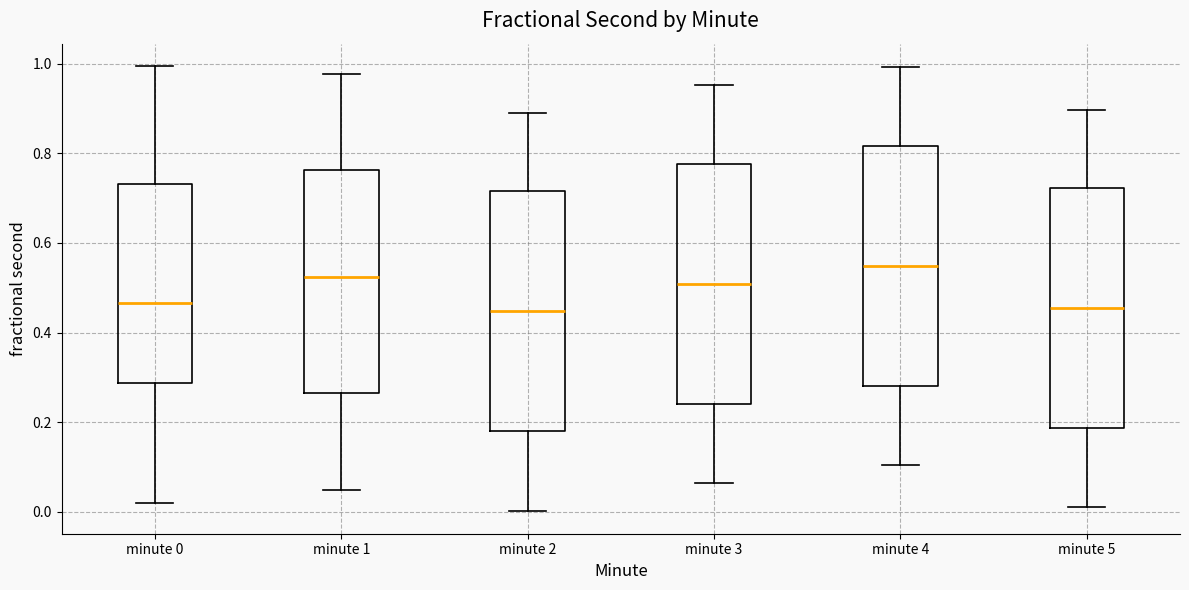

Reading left to right, transcribe this box plot: for each box, give where its median line is, the range the box spans, and where its two whiskers end, as read against the y-axis. The values are not printed on the chart, so give them approximately, as read against the axis.

minute 0: median 0.46, box 0.28 to 0.74, whiskers 0.02 to 1.00
minute 1: median 0.52, box 0.26 to 0.76, whiskers 0.04 to 0.98
minute 2: median 0.44, box 0.18 to 0.72, whiskers 0.00 to 0.90
minute 3: median 0.50, box 0.24 to 0.78, whiskers 0.06 to 0.96
minute 4: median 0.54, box 0.28 to 0.82, whiskers 0.10 to 1.00
minute 5: median 0.46, box 0.18 to 0.72, whiskers 0.02 to 0.90